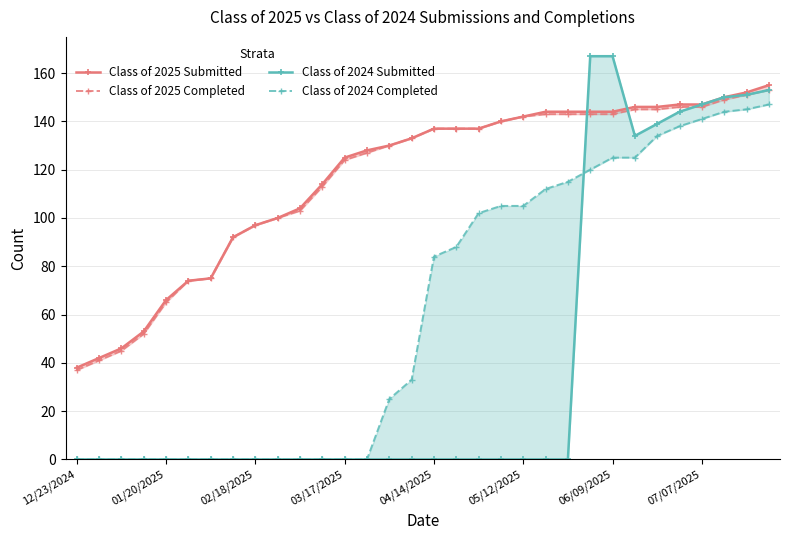

True or false: Class of 2024 Submitted has more than 0 points higher than both neighbors.

False